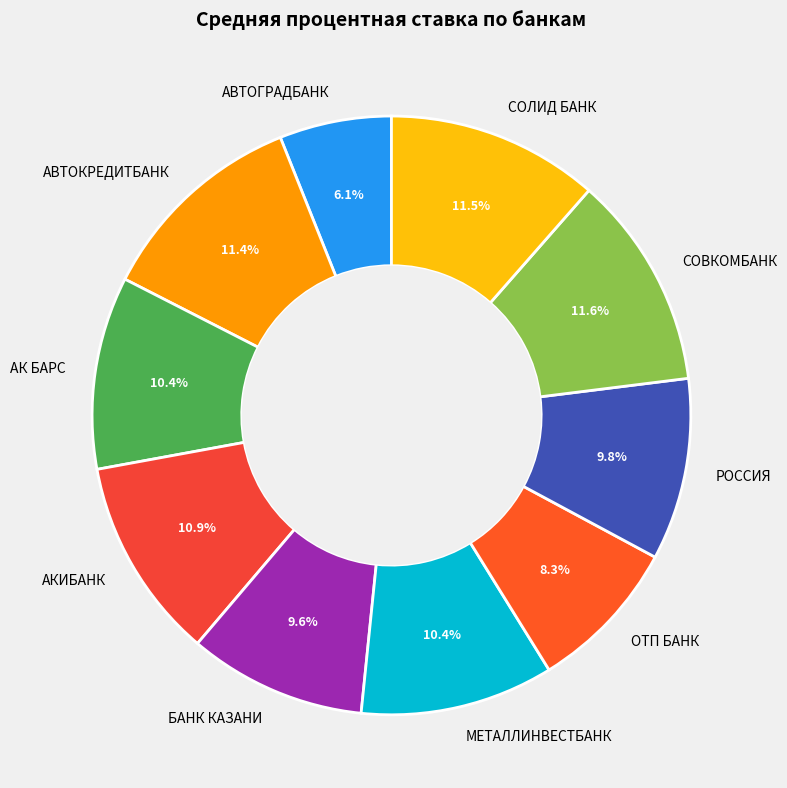

How many slices are in this pie chart?

10